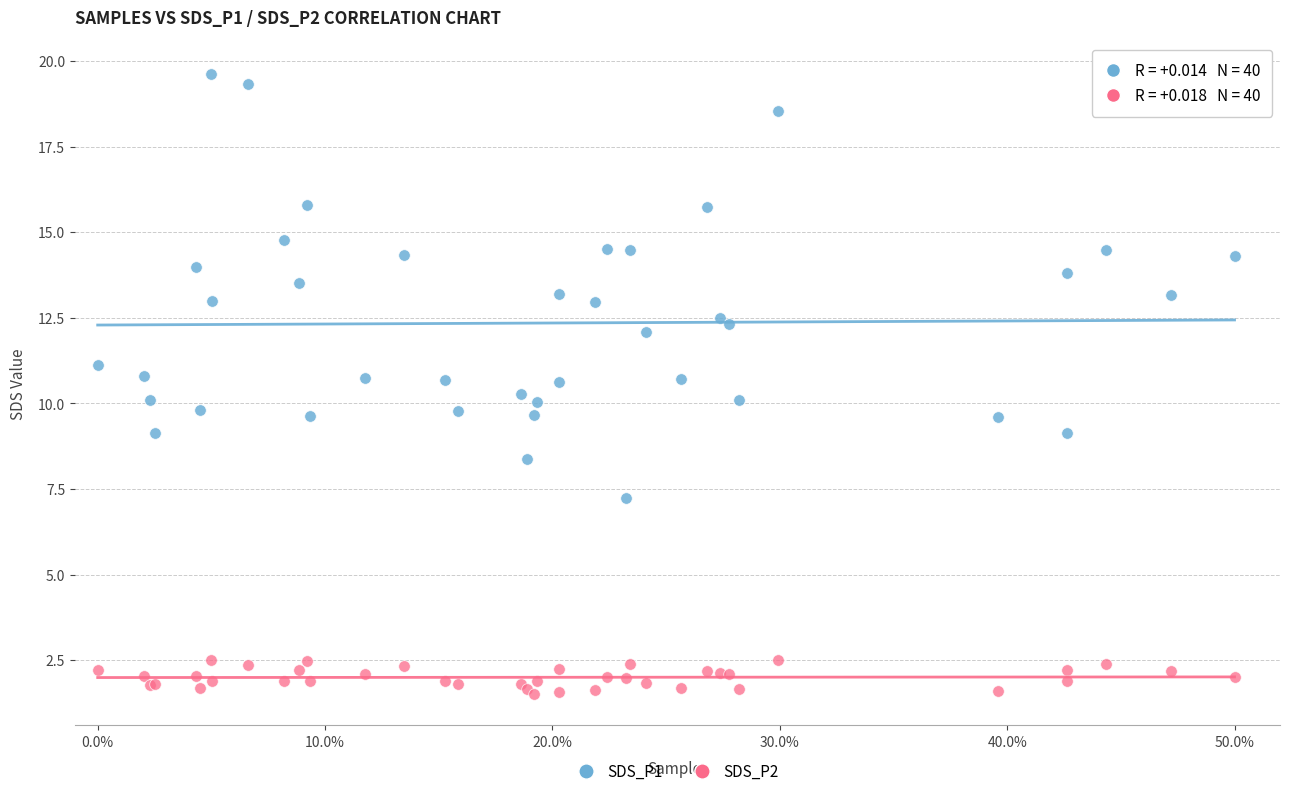

What are all the series names shown in the legend?

SDS_P1, SDS_P2